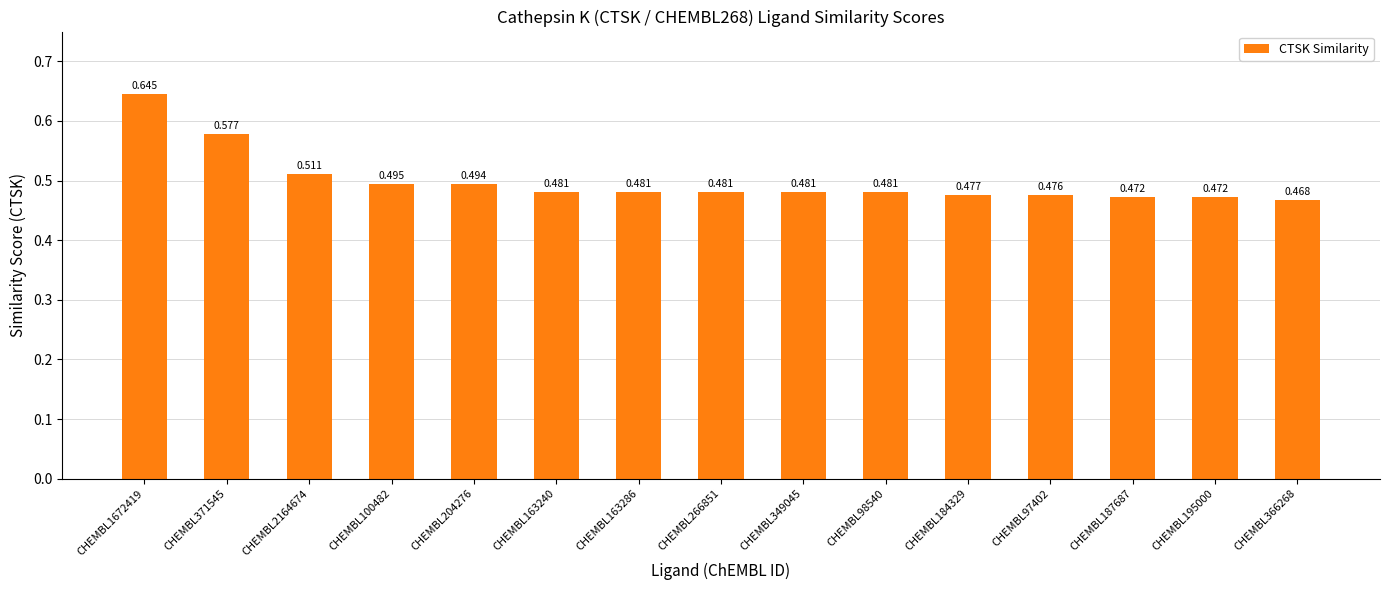

Are the bars horizontal?

No